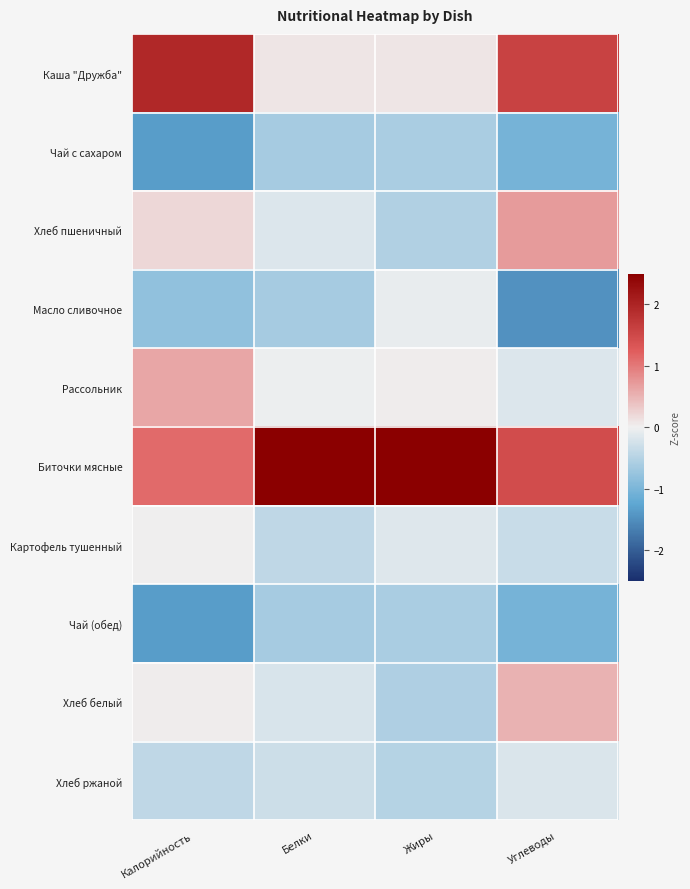

Reading left to right, transcribe all the data shown in this chart.

Каша "Дружба": Калорийность=2.0	Белки=0.1	Жиры=0.1	Углеводы=1.6
Чай с сахаром: Калорийность=-1.4	Белки=-0.6	Жиры=-0.6	Углеводы=-1.1
Хлеб пшеничный: Калорийность=0.2	Белки=-0.2	Жиры=-0.5	Углеводы=0.7
Масло сливочное: Калорийность=-0.8	Белки=-0.6	Жиры=-0.1	Углеводы=-1.5
Рассольник: Калорийность=0.6	Белки=-0.0	Жиры=0.0	Углеводы=-0.2
Биточки мясные: Калорийность=1.1	Белки=2.9	Жиры=2.9	Углеводы=1.5
Картофель тушенный: Калорийность=0.0	Белки=-0.4	Жиры=-0.2	Углеводы=-0.3
Чай (обед): Калорийность=-1.4	Белки=-0.6	Жиры=-0.6	Углеводы=-1.1
Хлеб белый: Калорийность=0.0	Белки=-0.2	Жиры=-0.5	Углеводы=0.5
Хлеб ржаной: Калорийность=-0.4	Белки=-0.3	Жиры=-0.5	Углеводы=-0.2